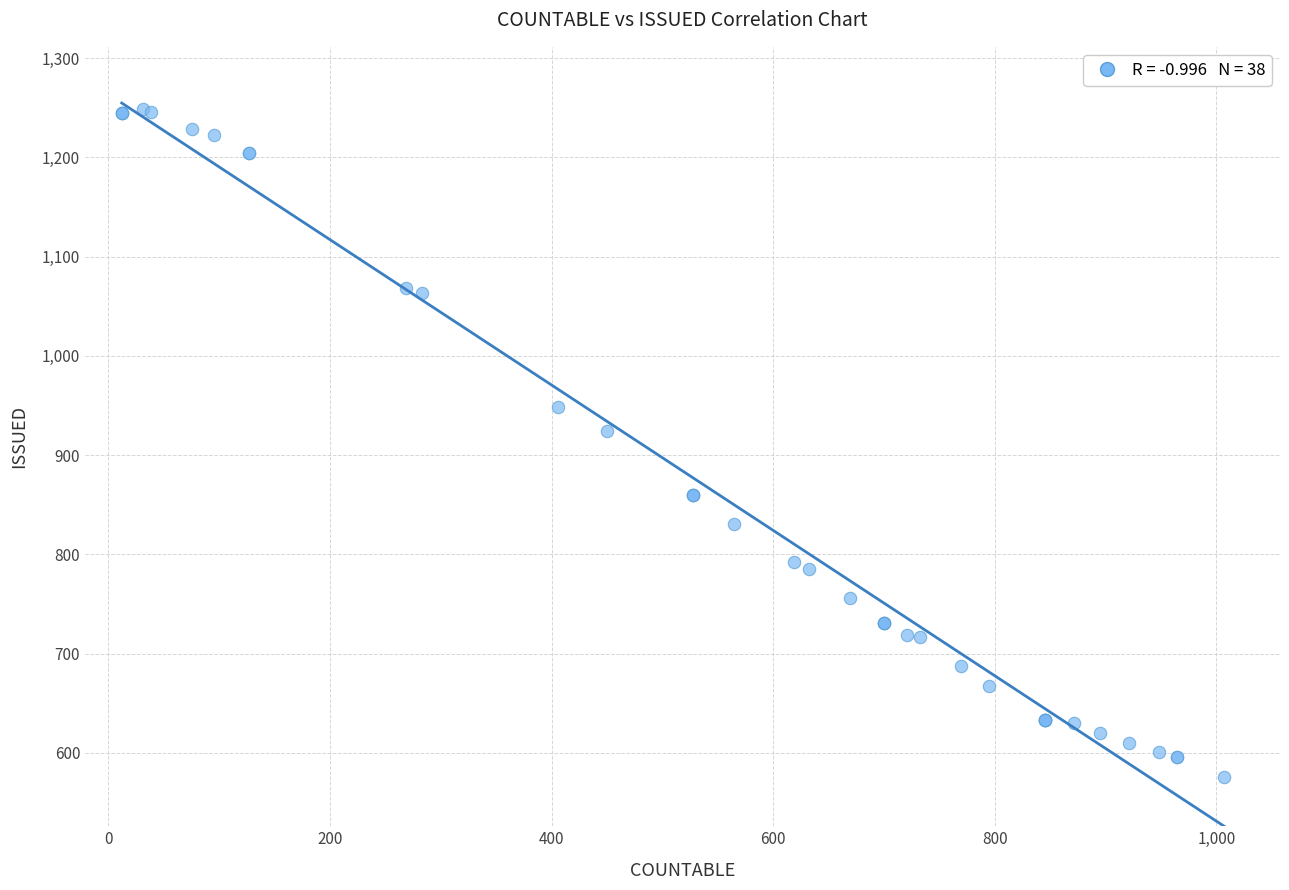

What Y value in the scatter plot is closest to 912?

924